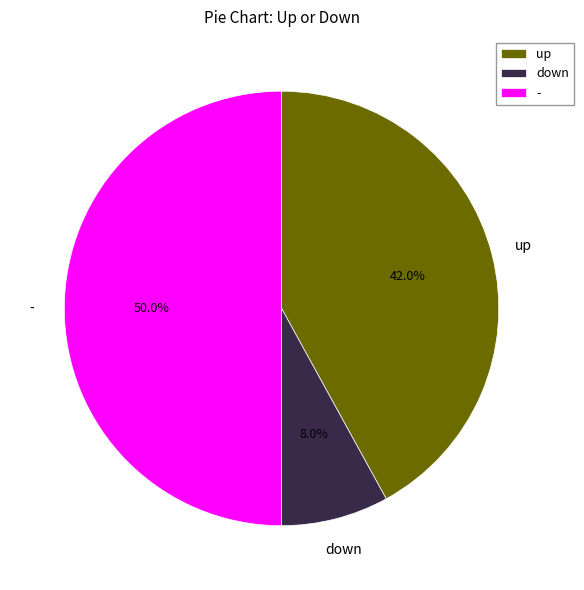

Rank the categories by value from lowest to highest.

down, up, -